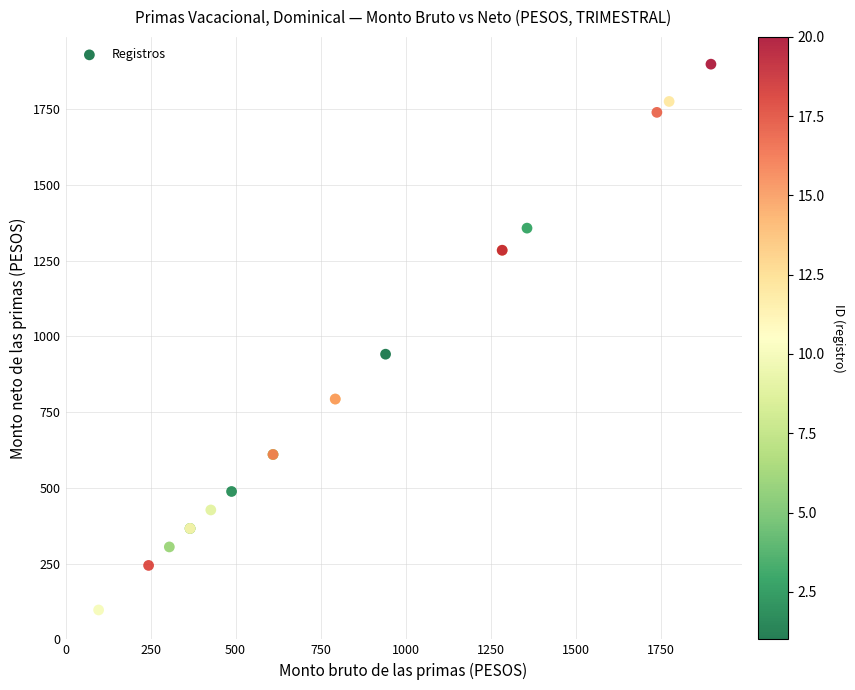

What Y value in the scatter plot is closest to 997?

941